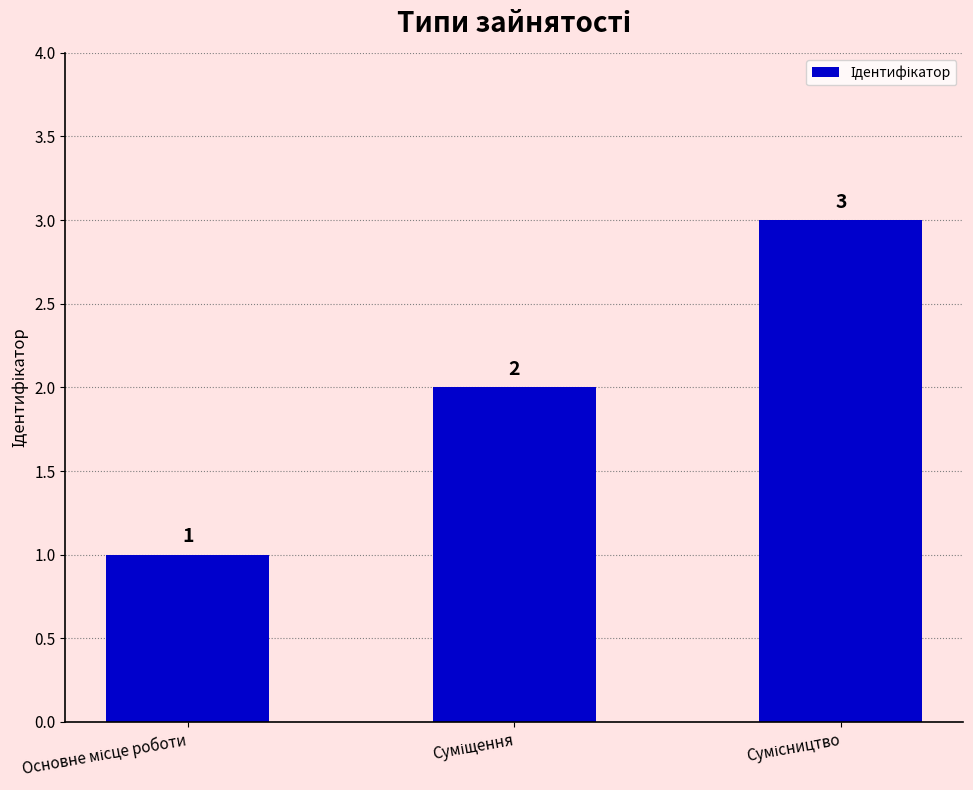

How many distinct data groups are displayed?

1